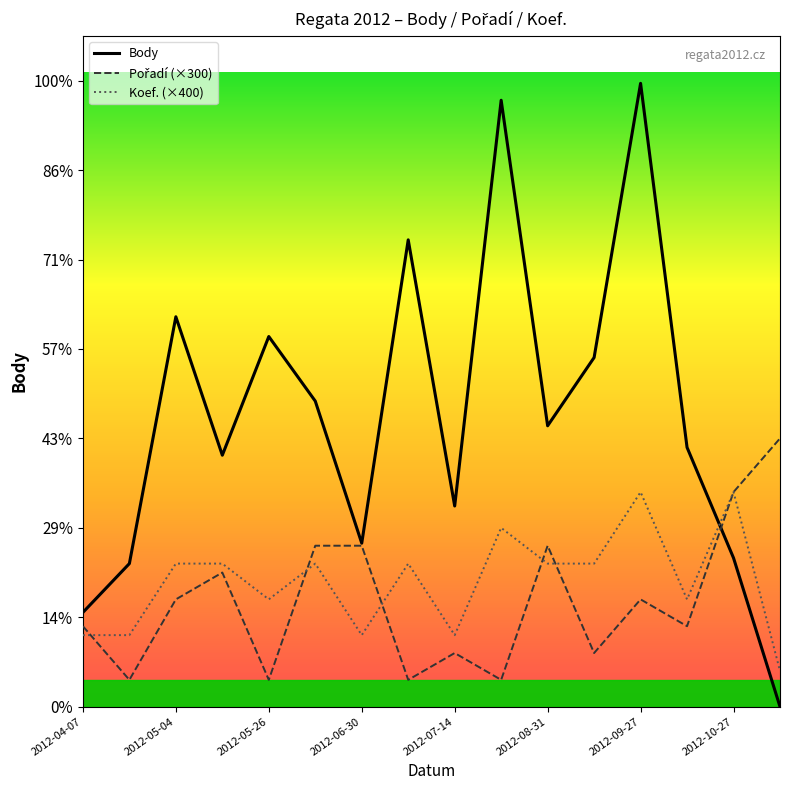

Does the chart display data point markers on the line(s)?

No